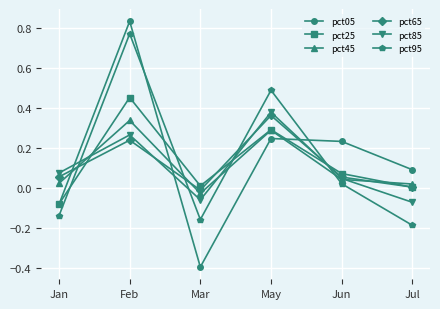

At which label does pct25 reach its peak?

Feb